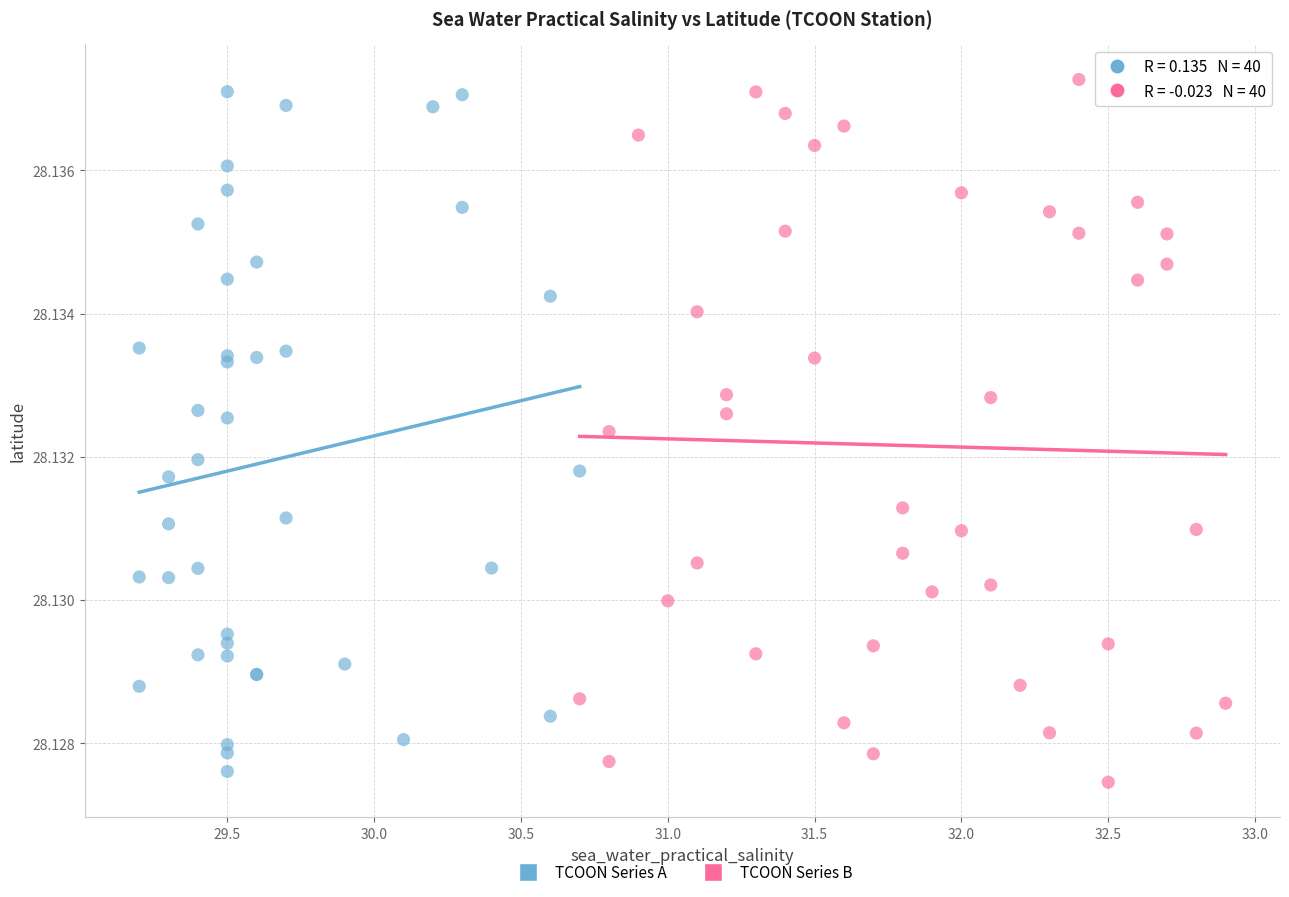

Which series has the widest spread of Y values?

TCOON Series B